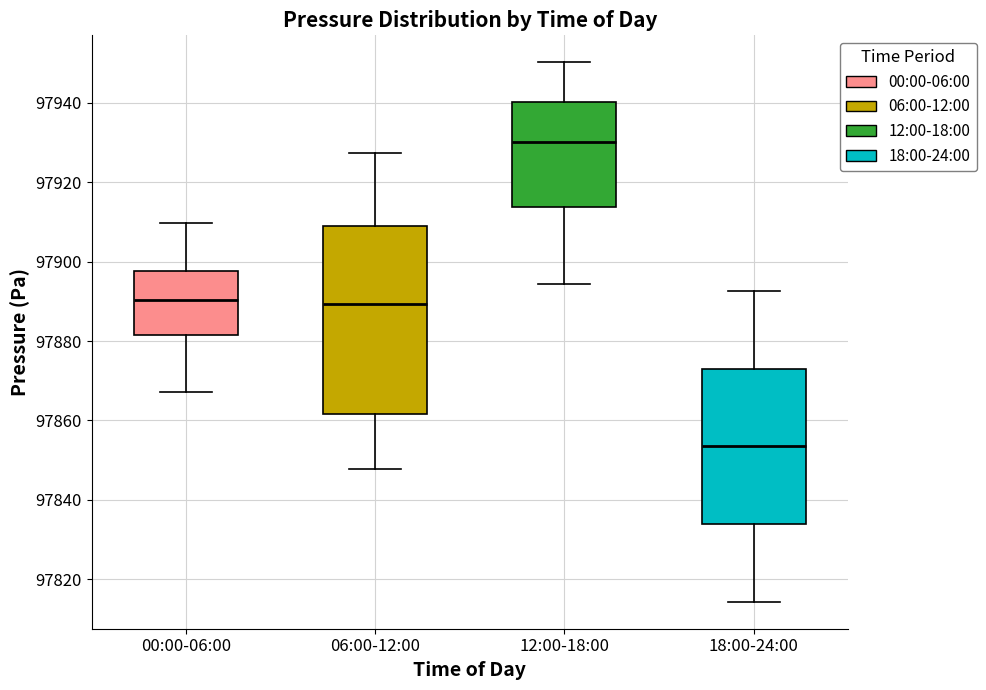

Where does the median line of the box for 00:00-06:00 sit on the y-axis? The values are not printed on the chart, so give them approximately, as read against the axis.

97890